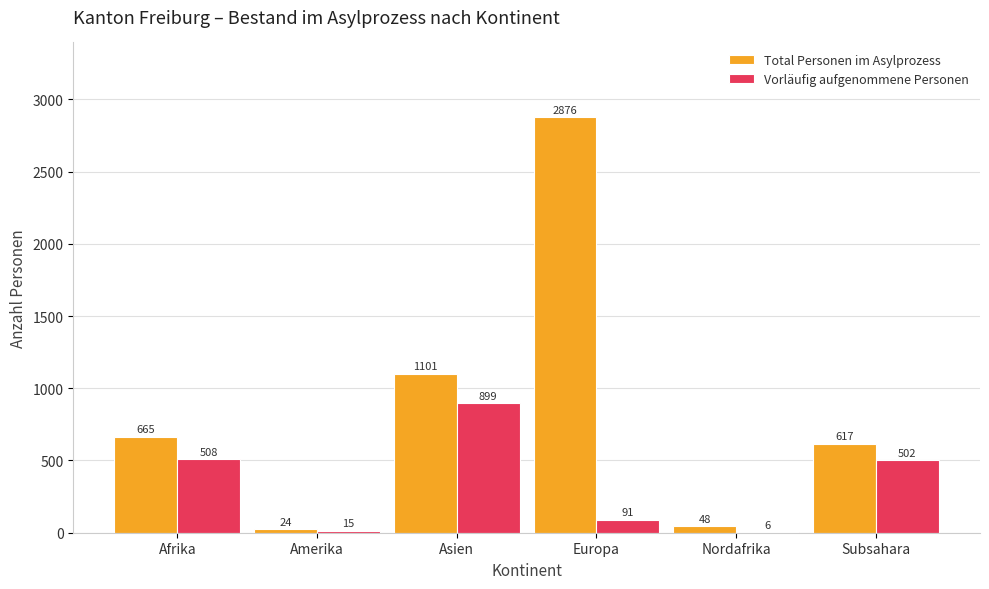

Is it true that Total Personen im Asylprozess equals 2876 at Europa?

True